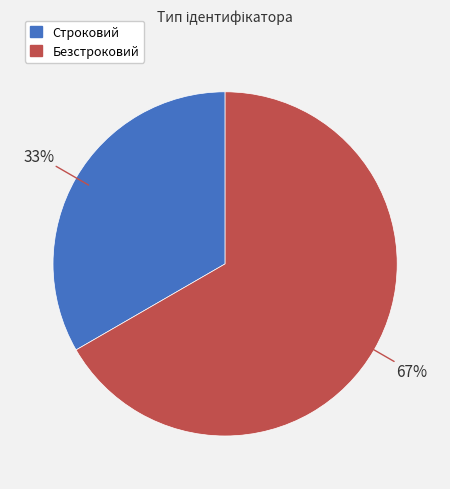

Is Строковий the majority of the pie?

No